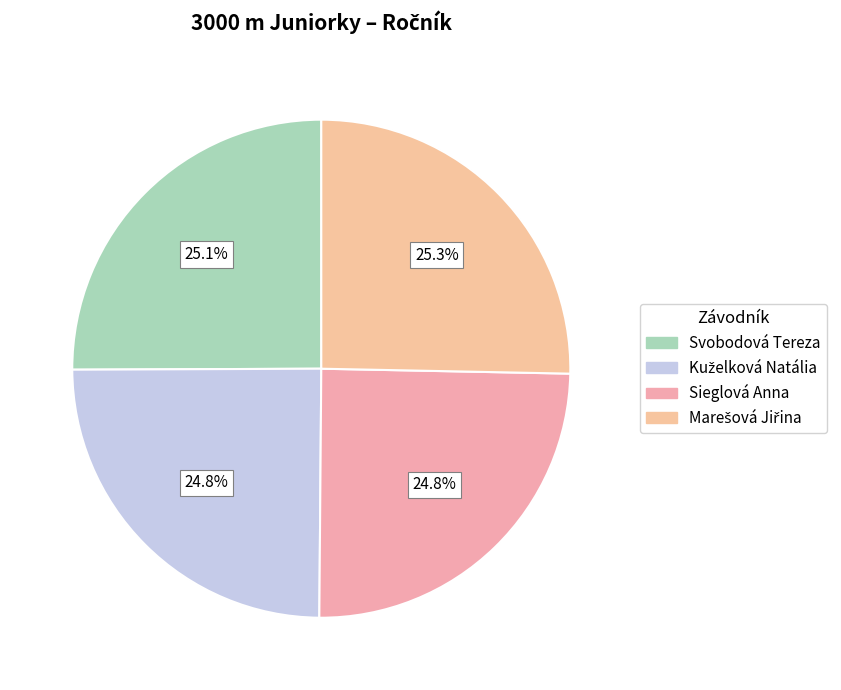

Approximately how many times larger is the value at Svobodová Tereza compared to Sieglová Anna?

1.0